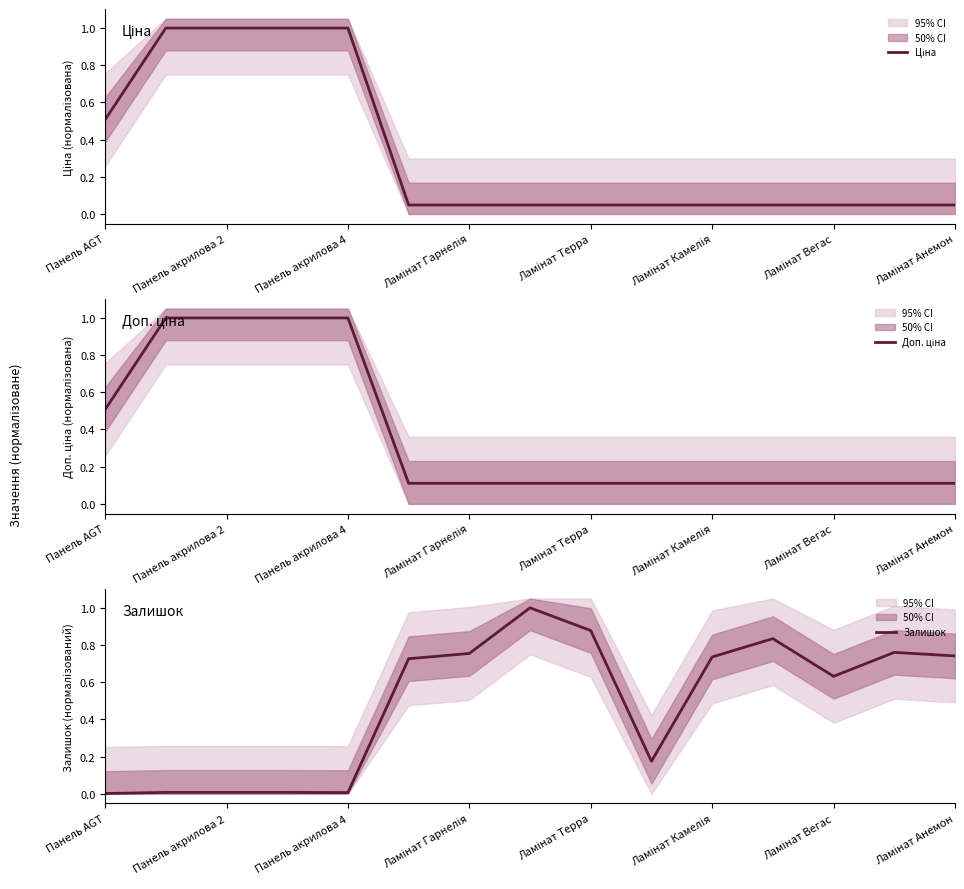

Is the value of Доп. ціна at 13 greater than the value of Залишок at 11?

No